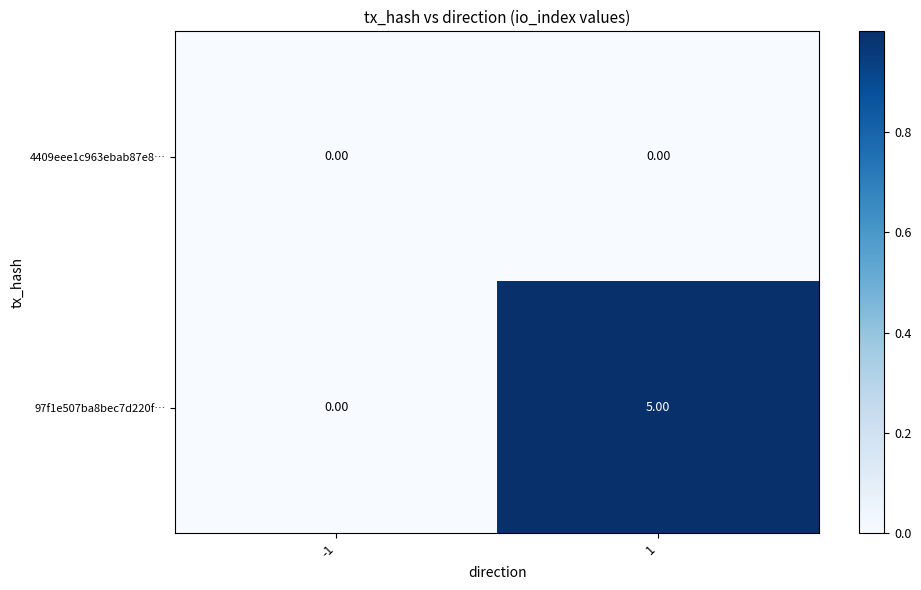

What is the difference between the highest and lowest values at 1?

5